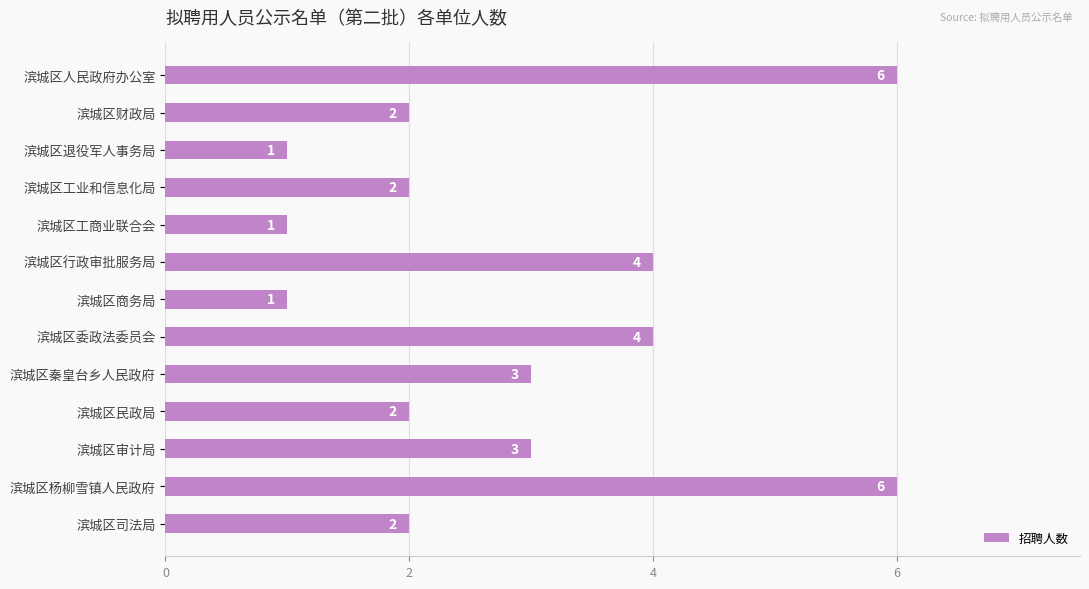

Count the values in the range 2 to 4.

8